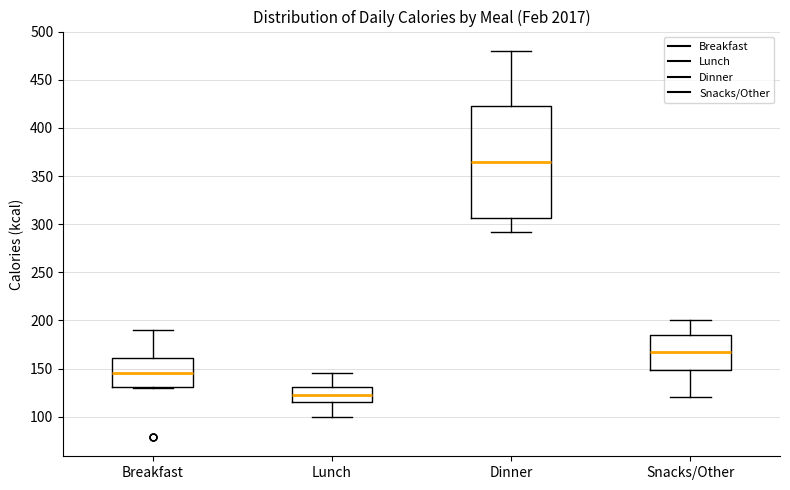

Where does the median line of the box for Breakfast sit on the y-axis? The values are not printed on the chart, so give them approximately, as read against the axis.

145